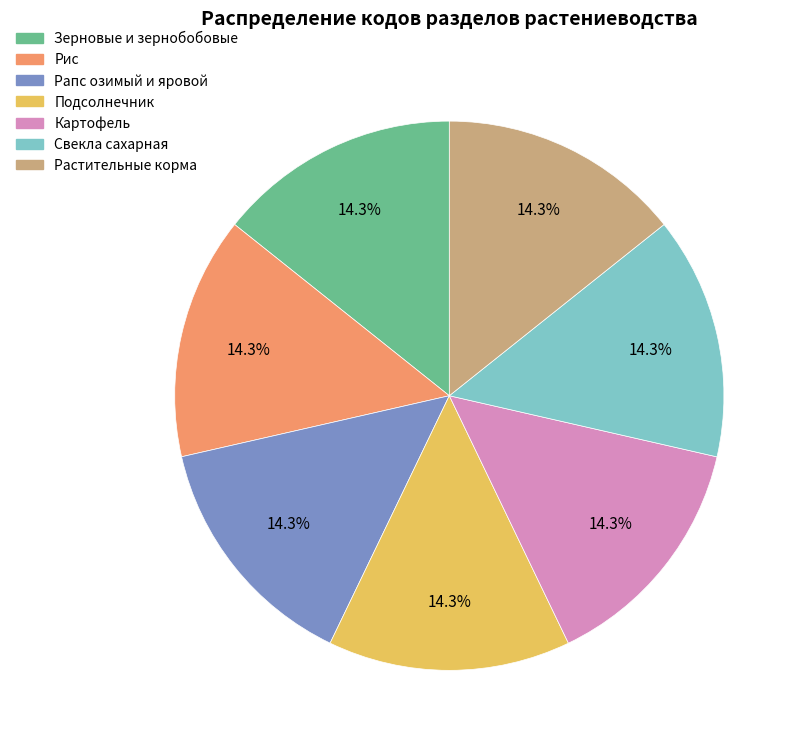

To the nearest percent, what portion does Рис represent?

14%